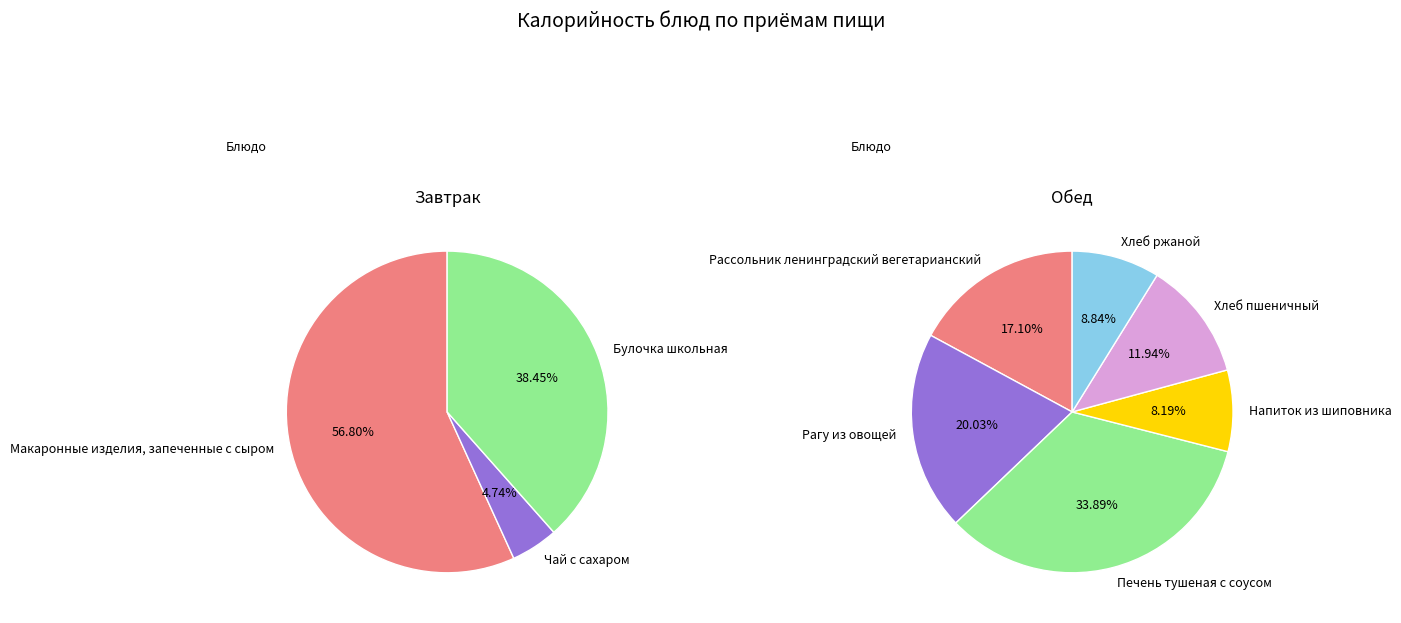

What is the majority slice?

Макаронные изделия, запеченные с сыром